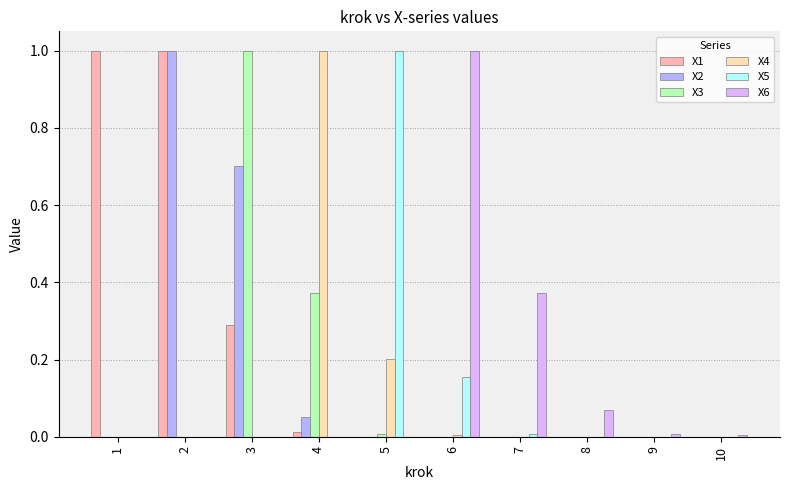

The value of X4 at 8 is 0.0. True or false?

True